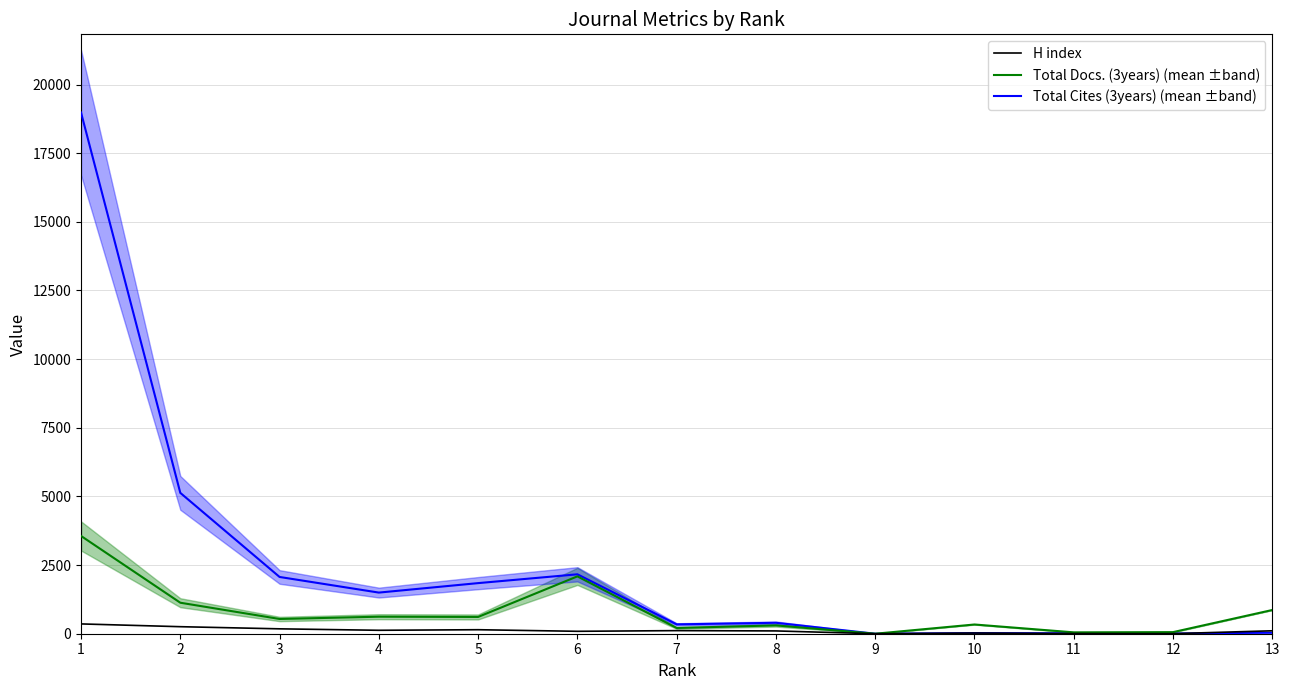

Reading right to left, list all the values displayed in this chart.

H index: 107	3	6	25	0	102	113	88	146	125	178	256	357
Total Docs. (3years) (mean ±band): 864	58	50	336	0	303	209	2089	611	620	537	1129	3561
Total Cites (3years) (mean ±band): 38	7	16	23	0	398	341	2164	1843	1498	2067	5130	18982